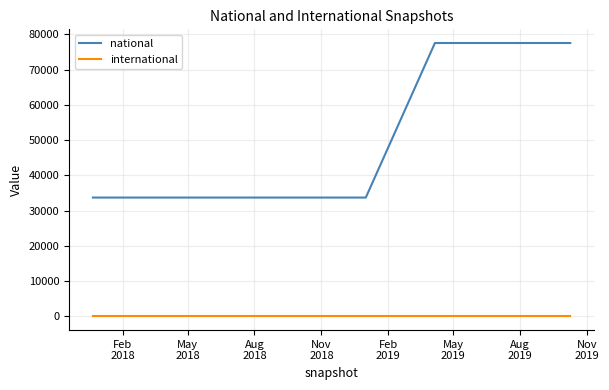

List the series in order of their peak value, lowest first.

international, national